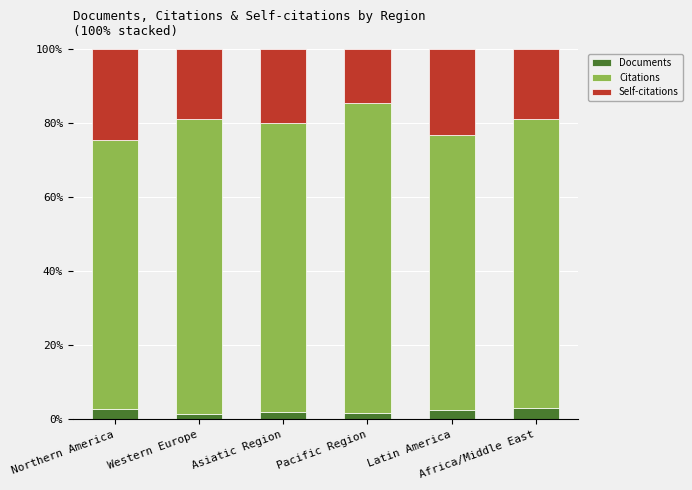

What is the sum of all Documents values?

13.6